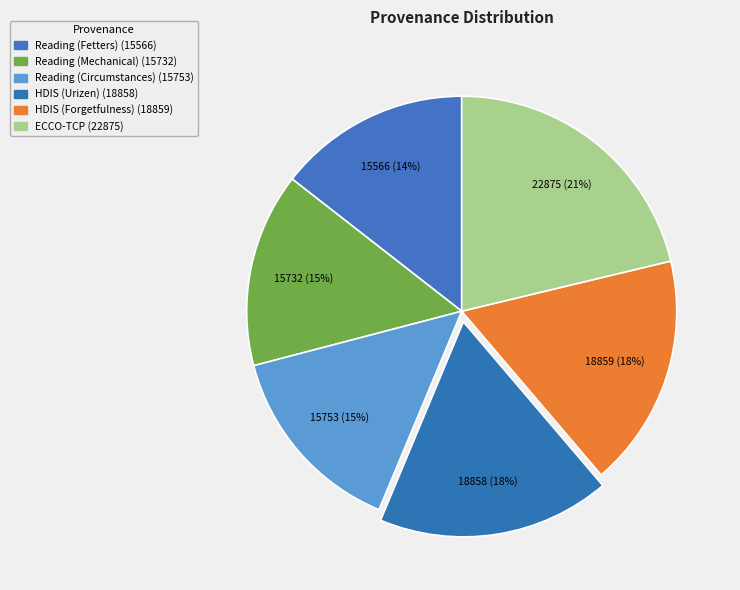

Count the number of slices in the pie.

6